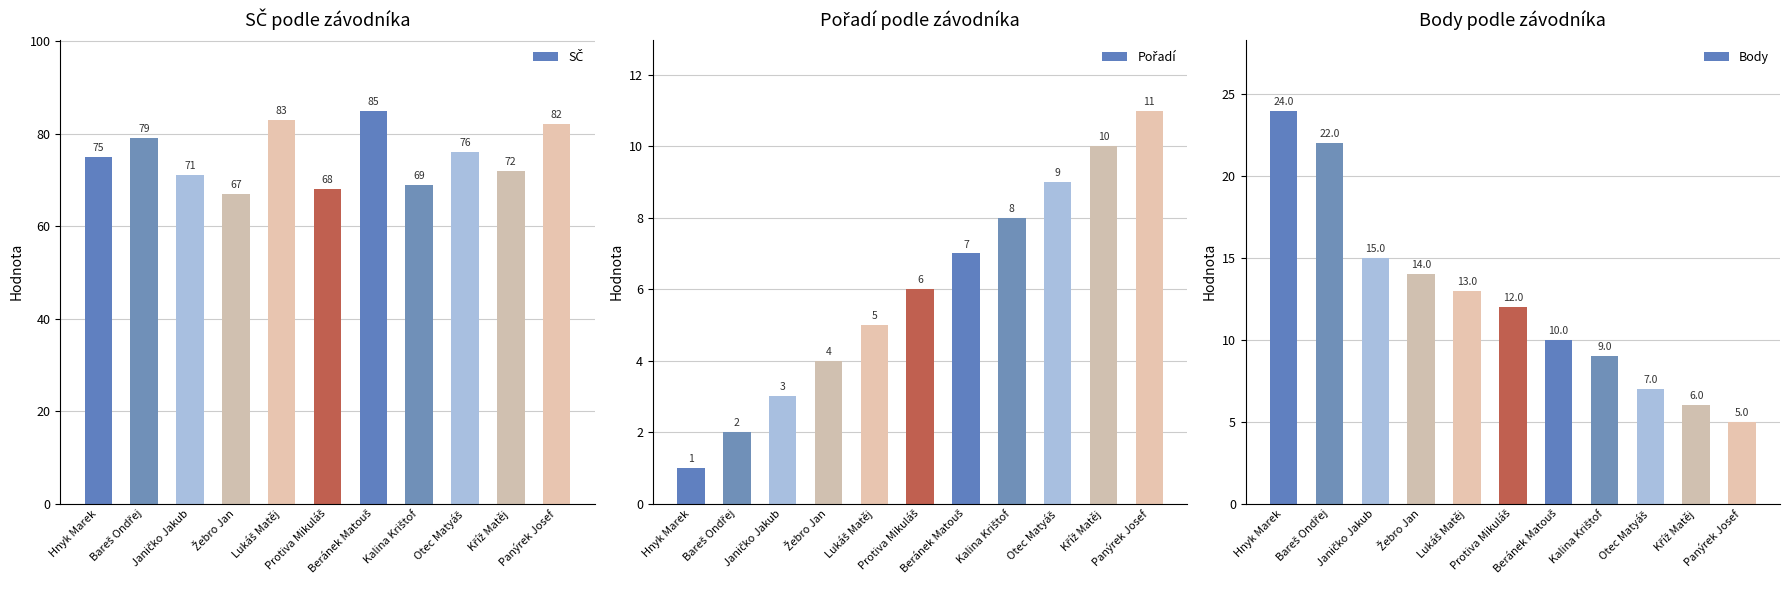

Reading left to right, extract all data points from this chart.

SČ: Hnyk Marek=75	Bareš Ondřej=79	Janičko Jakub=71	Žebro Jan=67	Lukáš Matěj=83	Protiva Mikuláš=68	Beránek Matouš=85	Kalina Krištof=69	Otec Matyáš=76	Kříž Matěj=72	Panýrek Josef=82
Pořadí: Hnyk Marek=1	Bareš Ondřej=2	Janičko Jakub=3	Žebro Jan=4	Lukáš Matěj=5	Protiva Mikuláš=6	Beránek Matouš=7	Kalina Krištof=8	Otec Matyáš=9	Kříž Matěj=10	Panýrek Josef=11
Body: Hnyk Marek=24	Bareš Ondřej=22	Janičko Jakub=15	Žebro Jan=14	Lukáš Matěj=13	Protiva Mikuláš=12	Beránek Matouš=10	Kalina Krištof=9	Otec Matyáš=7	Kříž Matěj=6	Panýrek Josef=5